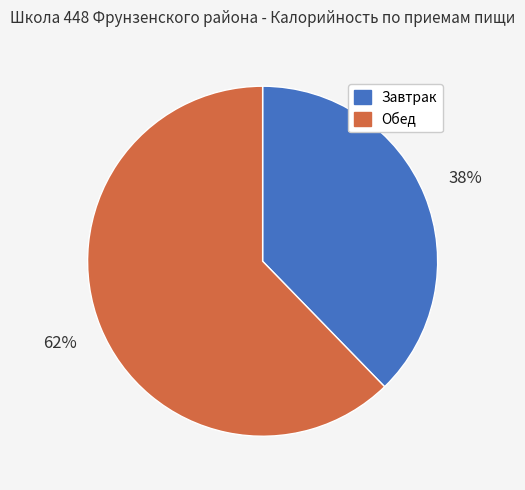

Rank the categories by value from highest to lowest.

Обед, Завтрак